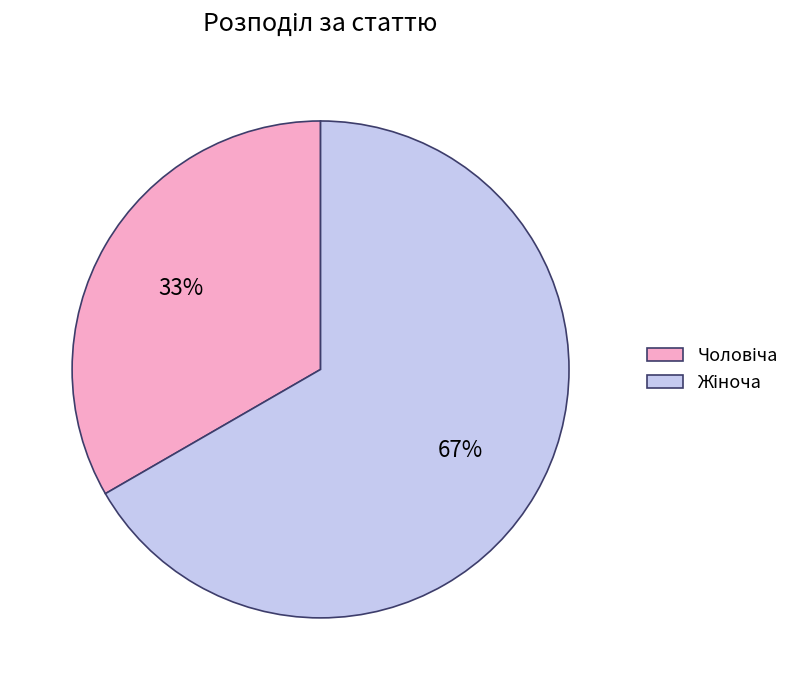

Count the number of slices in the pie.

2